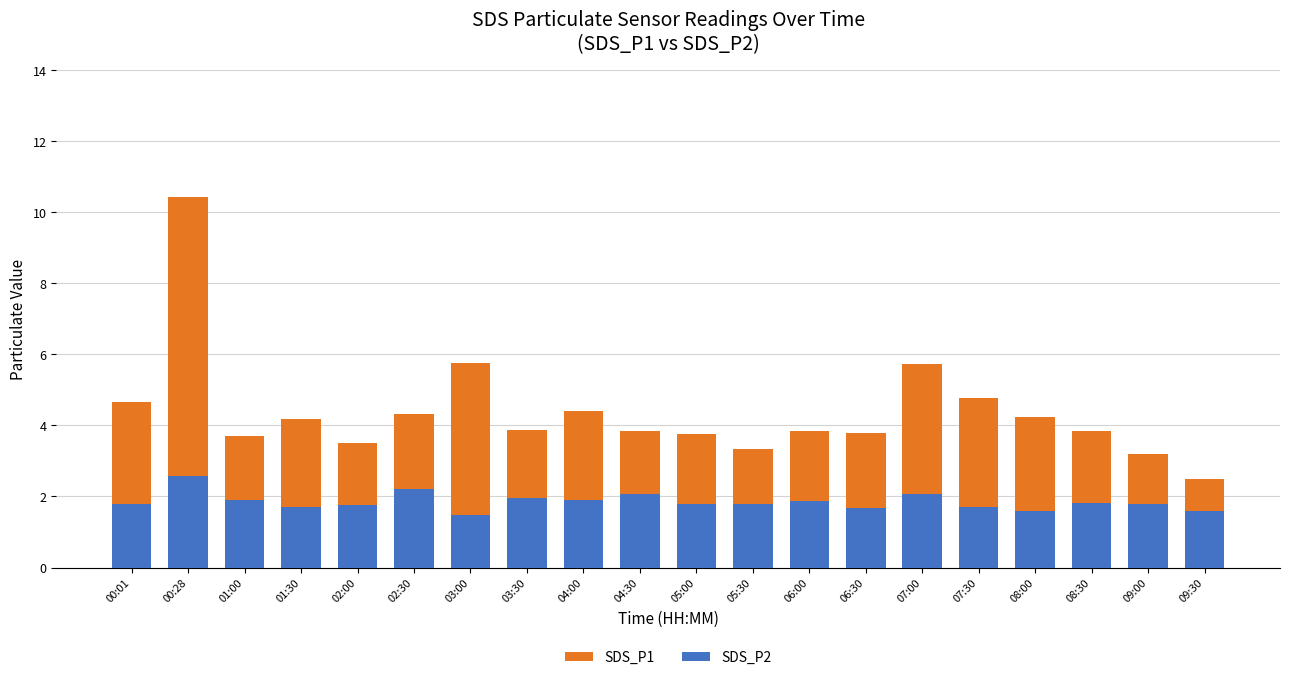

Reading left to right, transcribe all the data shown in this chart.

SDS_P1: 00:01=4.7	00:28=10.4	01:00=3.7	01:30=4.2	02:00=3.5	02:30=4.3	03:00=5.8	03:30=3.9	04:00=4.4	04:30=3.8	05:00=3.8	05:30=3.3	06:00=3.8	06:30=3.8	07:00=5.7	07:30=4.8	08:00=4.2	08:30=3.8	09:00=3.2	09:30=2.5
SDS_P2: 00:01=1.8	00:28=2.6	01:00=1.9	01:30=1.7	02:00=1.8	02:30=2.2	03:00=1.5	03:30=2.0	04:00=1.9	04:30=2.1	05:00=1.8	05:30=1.8	06:00=1.9	06:30=1.7	07:00=2.1	07:30=1.7	08:00=1.6	08:30=1.8	09:00=1.8	09:30=1.6